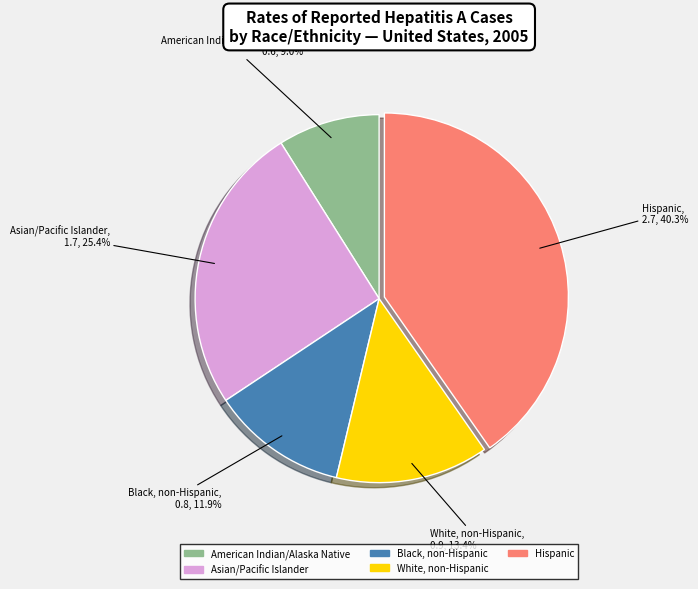

What percentage do Black, non-Hispanic and Asian/Pacific Islander together represent?

37.3%